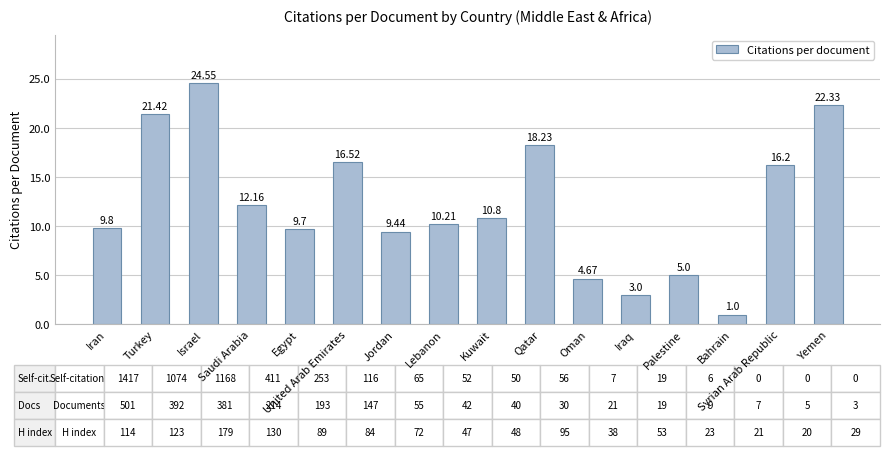

What is the difference between the values at Bahrain and Palestine?

4.0